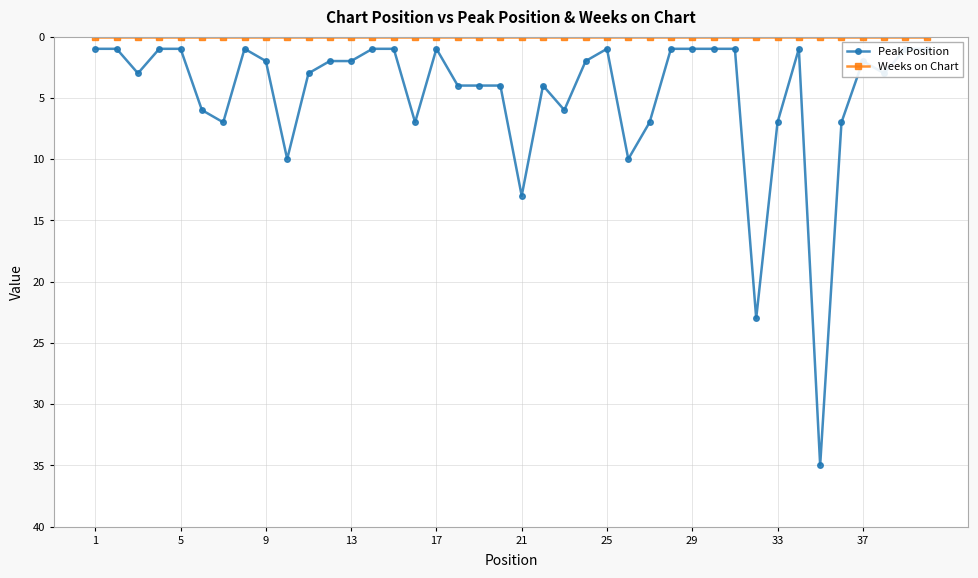

True or false: Peak Position and Weeks on Chart cross at least once.

False